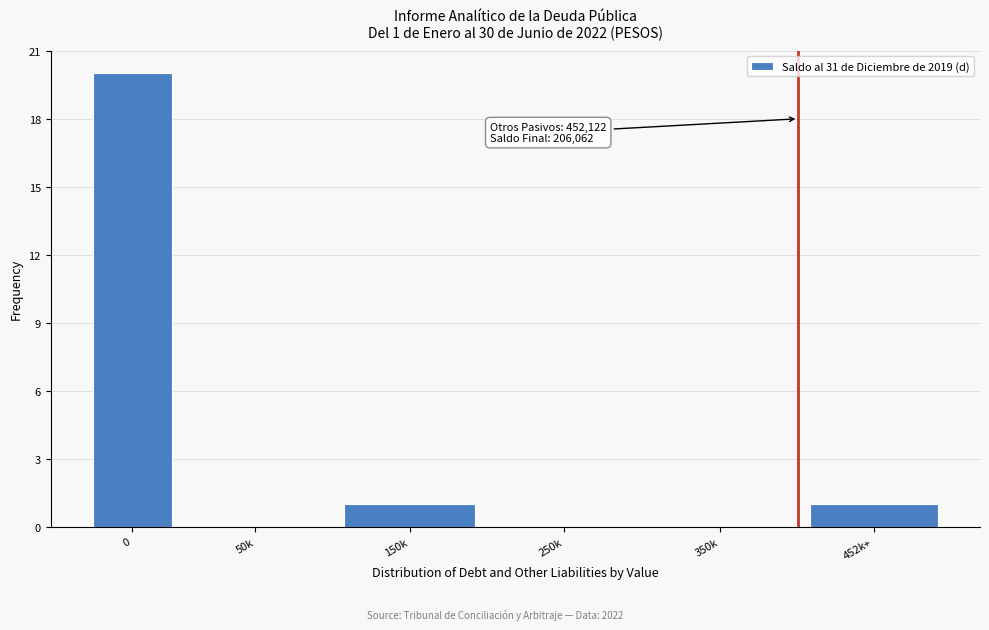

Reading right to left, transcribe all the data shown in this chart.

452k+=1	350k=0	250k=0	150k=1	50k=0	0=20